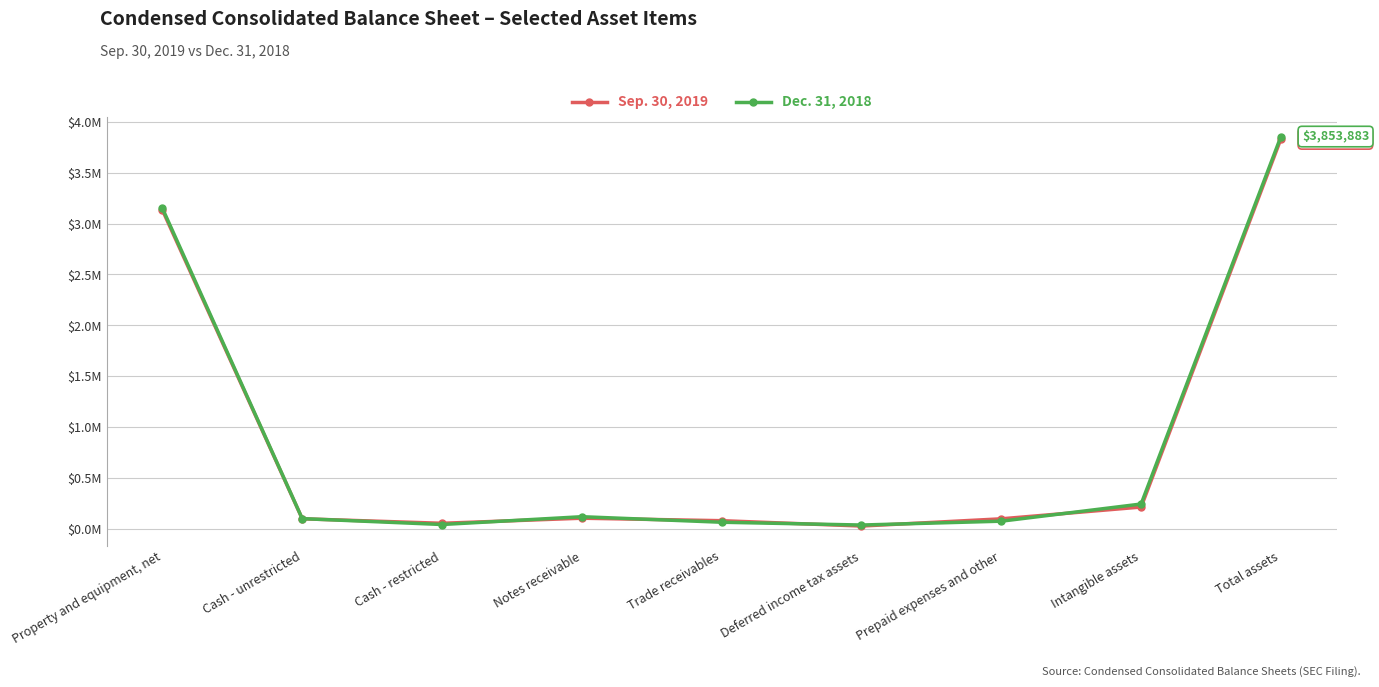

What is the spread (max minus min) of values at Deferred income tax assets?

9985